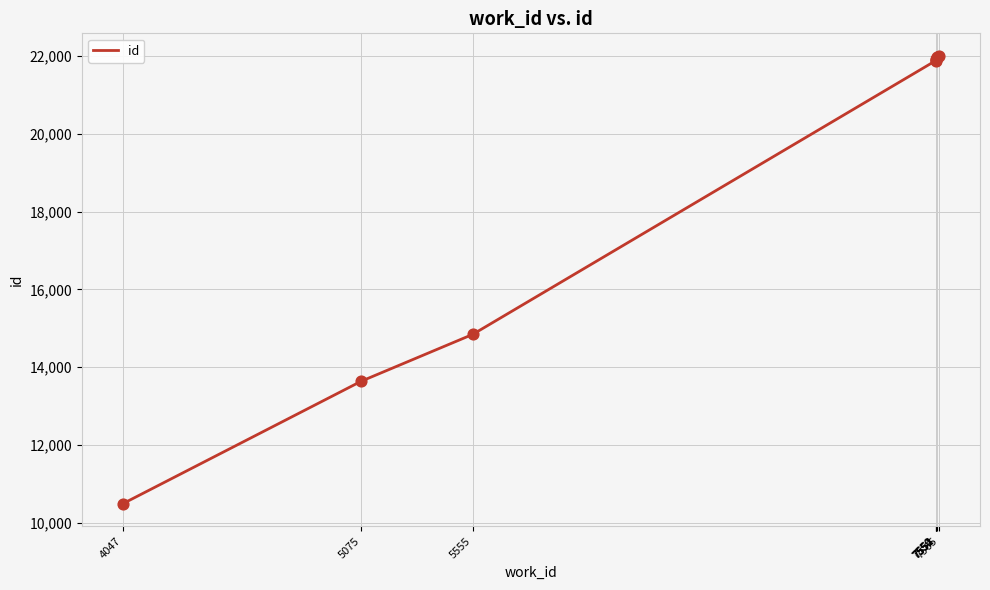

Between 7552 and 4047, which is larger?

7552